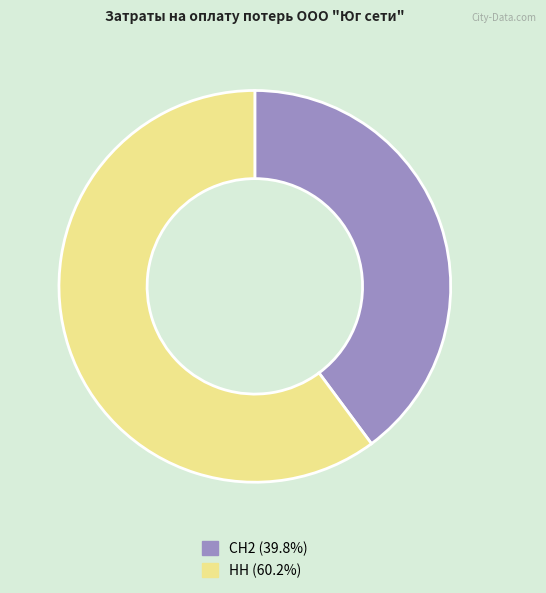

Rank the categories by value from highest to lowest.

НН, СН2